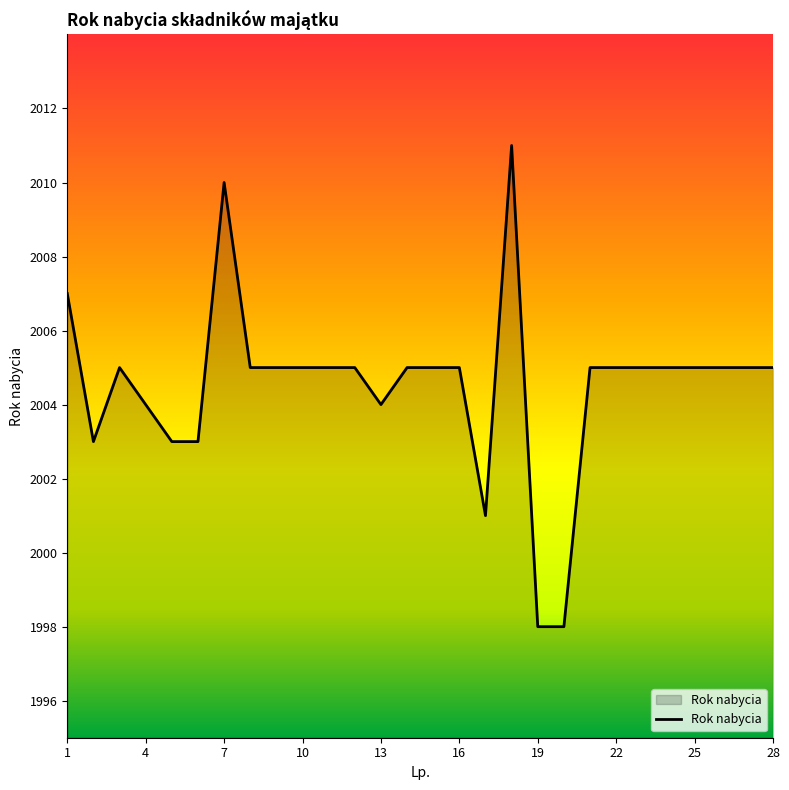

Reading left to right, transcribe all the data shown in this chart.

2007	2003	2005	2004	2003	2003	2010	2005	2005	2005	2005	2005	2004	2005	2005	2005	2001	2011	1998	1998	2005	2005	2005	2005	2005	2005	2005	2005